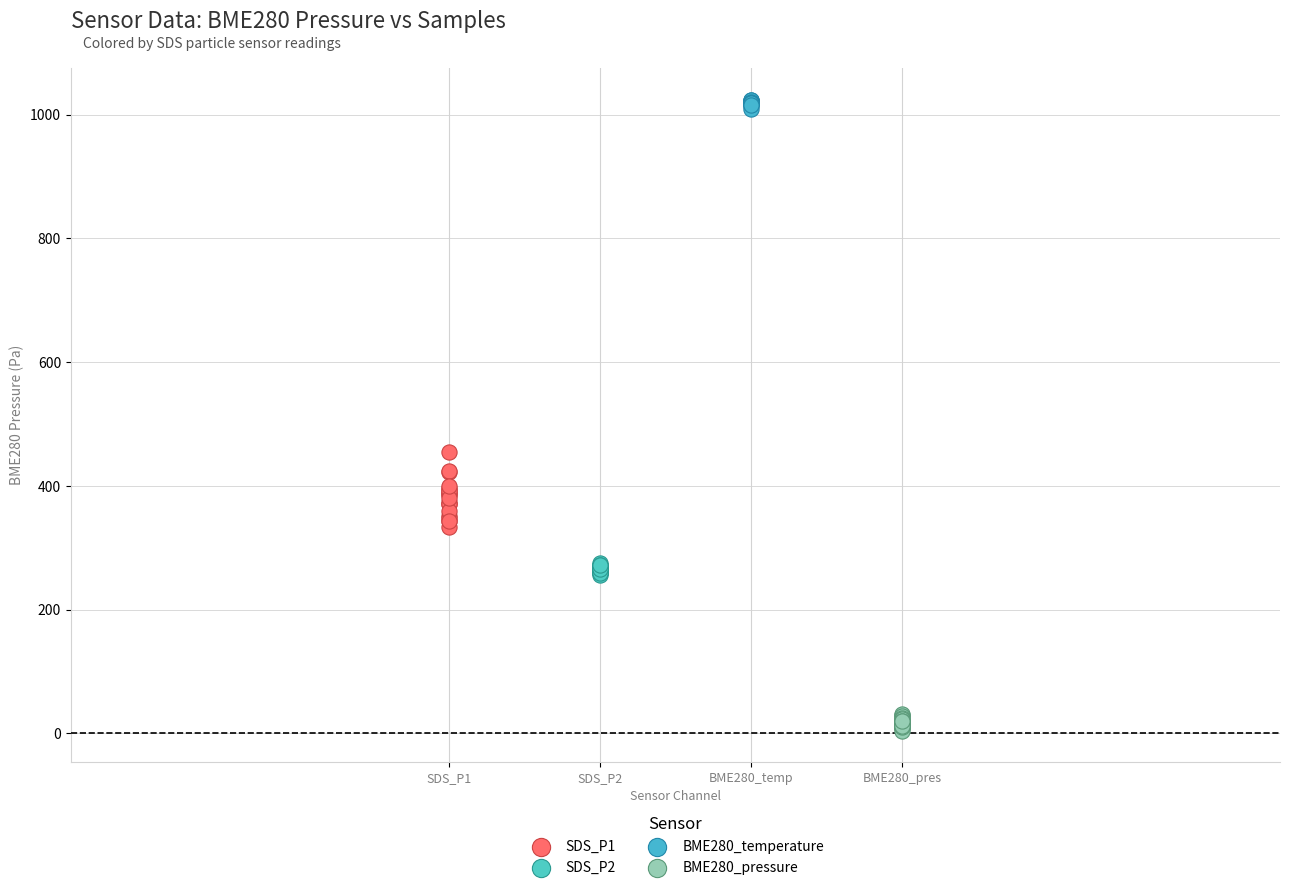

Which series has the widest spread of Y values?

SDS_P1